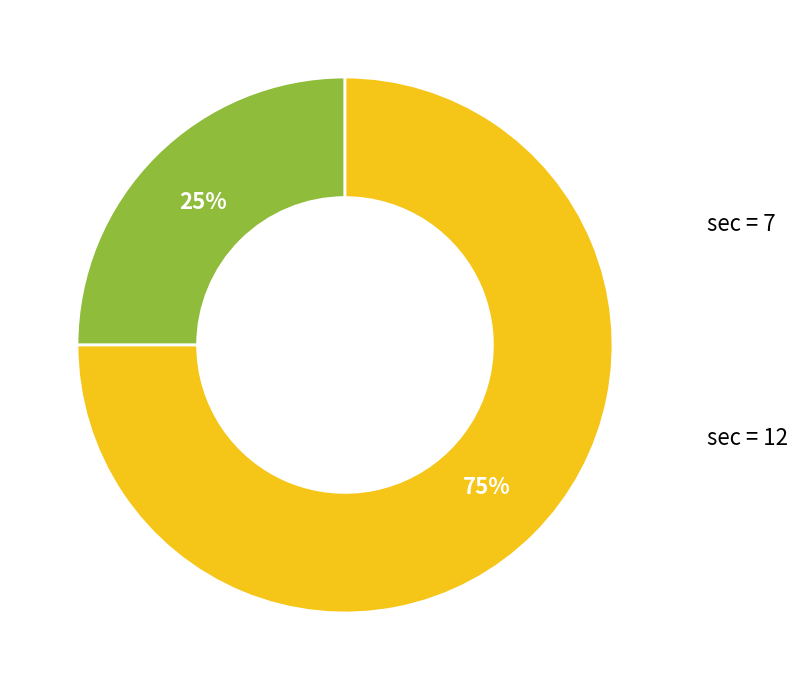

Approximately how many times larger is the value at 7 compared to 12?

0.3